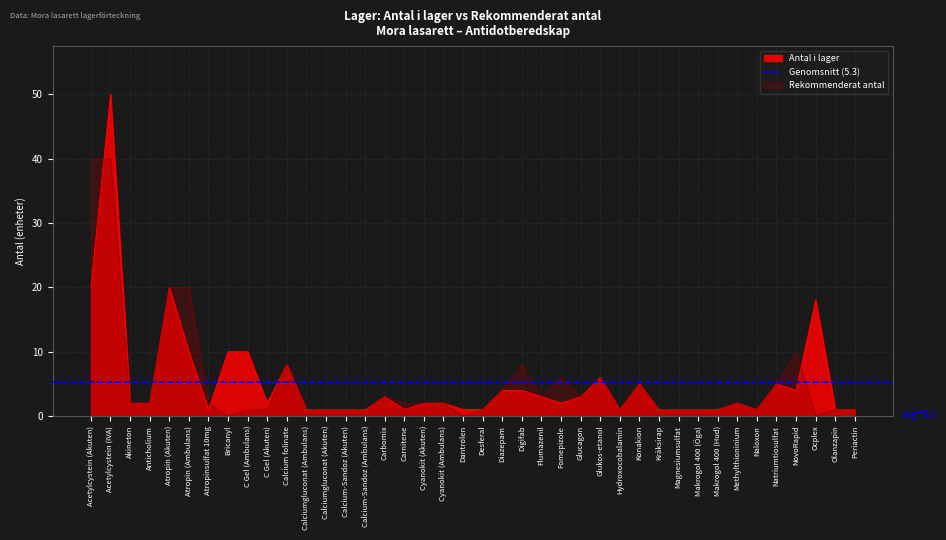

True or false: antal_i_lager has more than 0 interior local peaks.

True